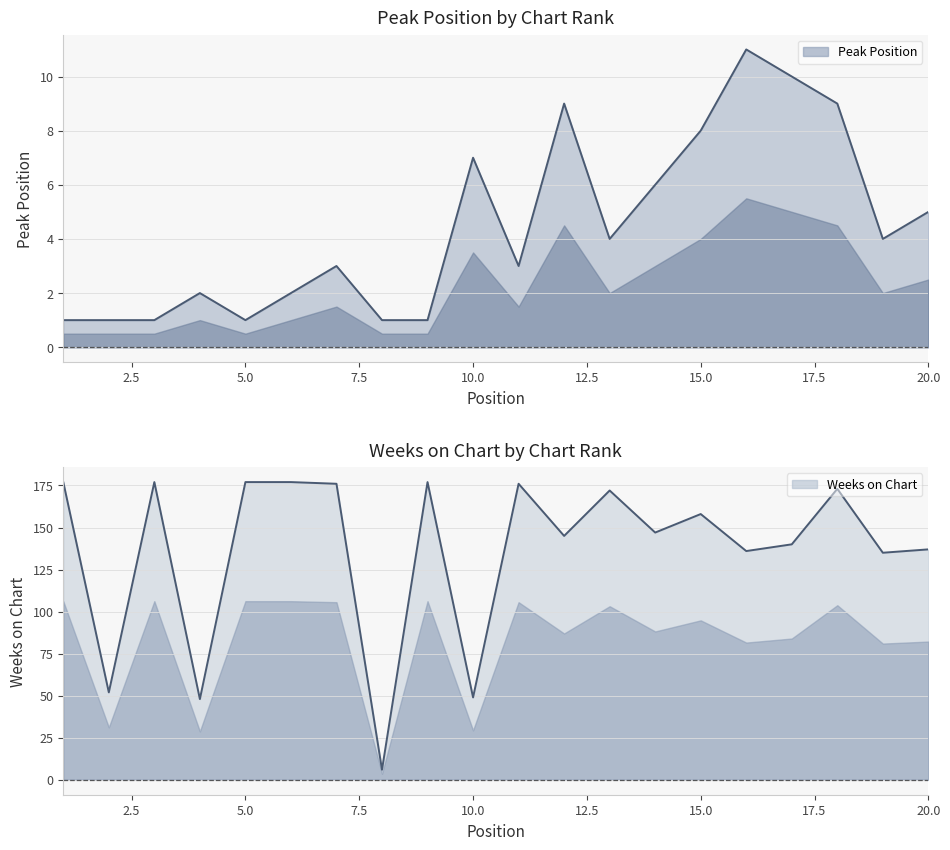

What is the minimum value shown in the chart?

1